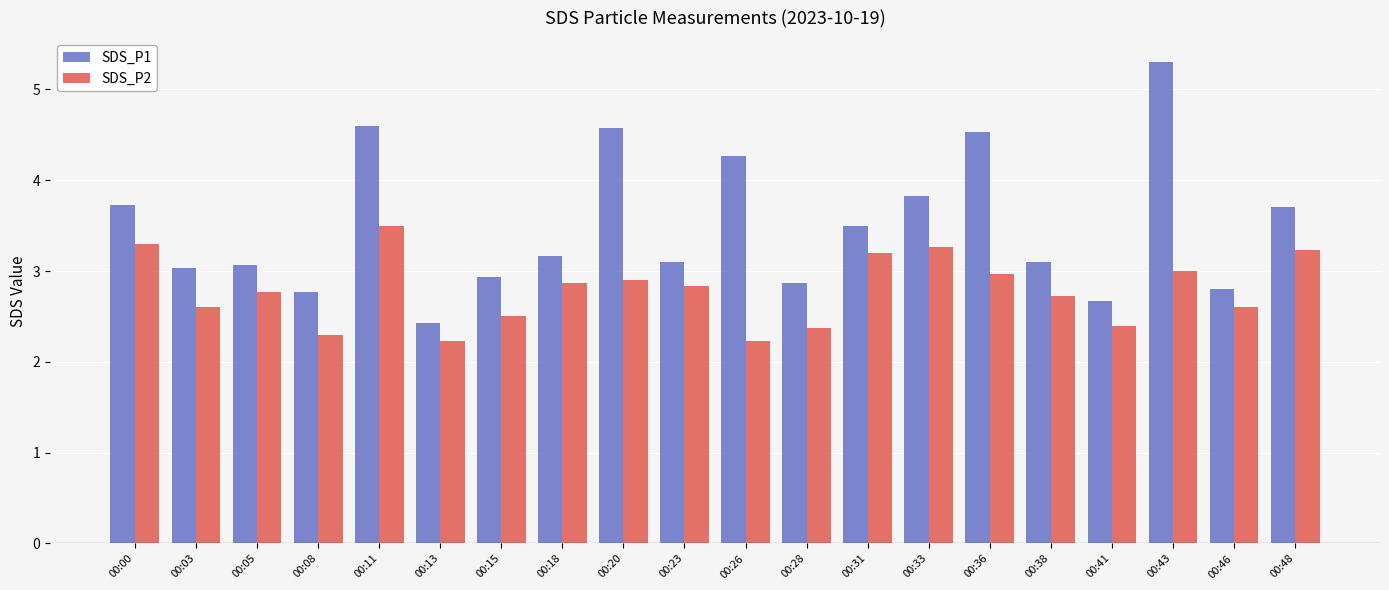

What are all the series names shown in the legend?

SDS_P1, SDS_P2